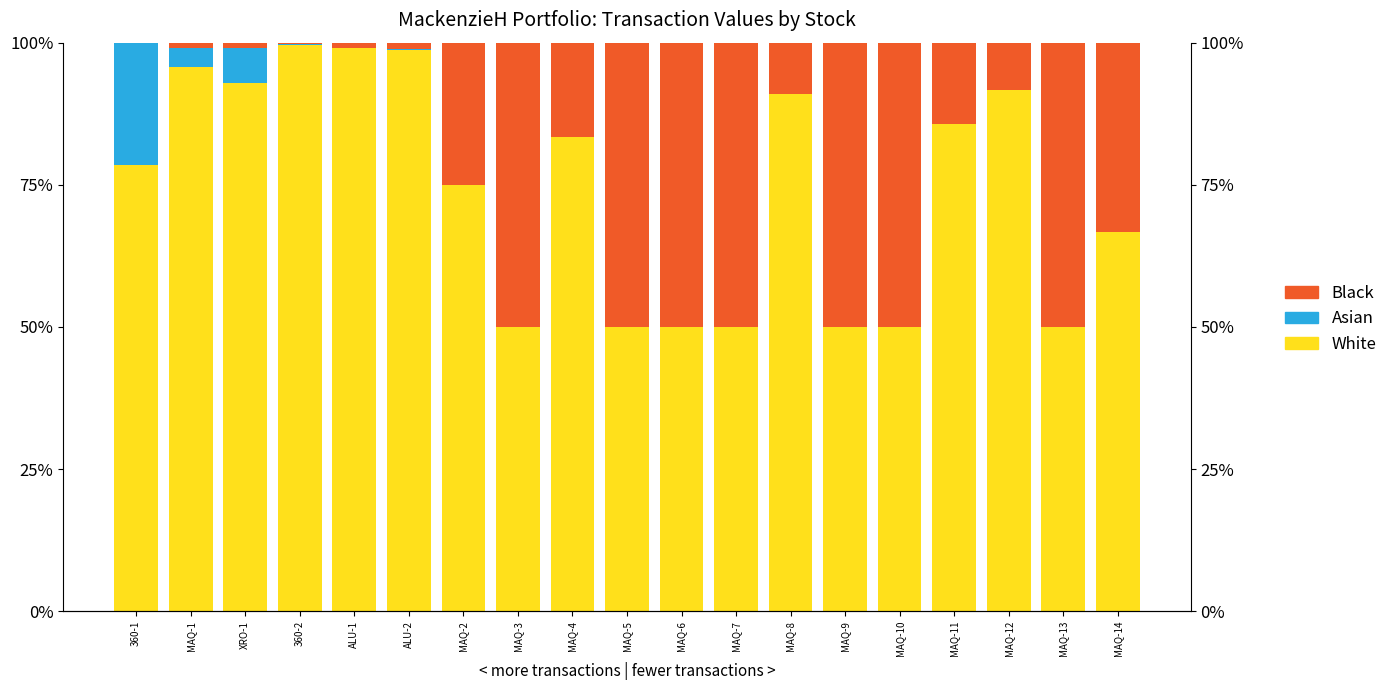

True or false: Asian has a value of 21.4 at 360-1.

True